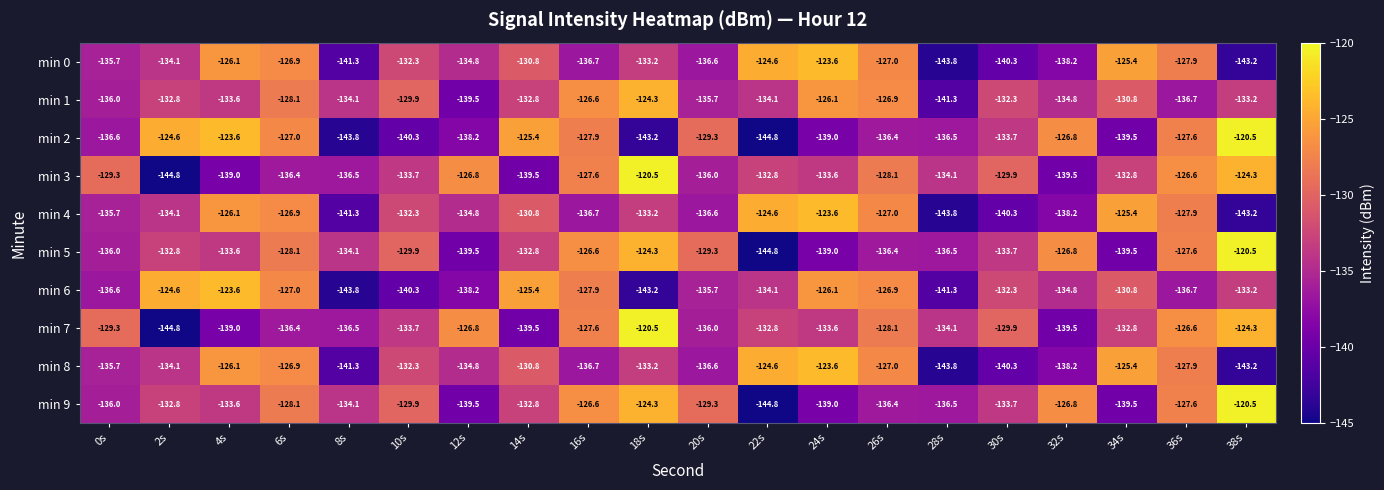

What is the difference between the min 9 values at 18s and 8s?

9.8